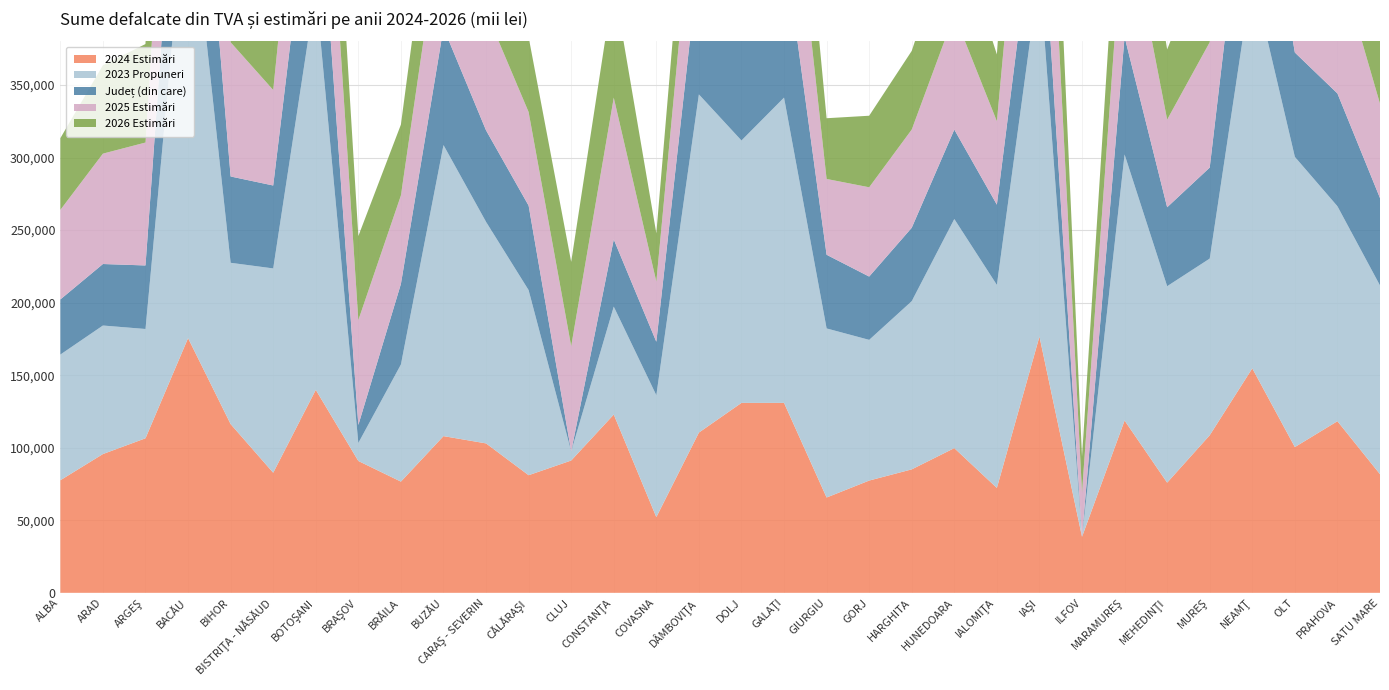

Reading left to right, what are all the values shown in this chart?

2024 Estimări: 77585	95646	106515	175540	116282	82763	139891	90866	76644	108005	102983	81060	91189	122876	52166	110435	130898	130918	65686	77373	85091	99728	72276	176644	38593	118758	75928	108600	154719	100458	118290	81761
2023 Propuneri: 86630	88588	75327	321311	111184	140826	275828	12412	80730	200625	152693	127568	6251	74386	84015	233100	180861	210410	116542	96974	115921	157917	139930	251273	0	183382	135405	121763	270795	200026	148159	130068
Județ (din care): 38001	42396	43794	139923	59494	57154	108429	12412	55548	80812	63076	58267	0	46301	36868	92846	81321	106715	50774	43627	50603	61633	55333	72737	0	81042	54414	62741	117627	71914	77751	60262
2025 Estimări: 61710	76076	84720	139622	92489	65829	111267	72274	60962	85906	81912	64474	72531	97734	41492	87839	104115	104131	52246	61541	67680	79322	57488	140500	30697	94458	60392	86379	123062	79903	94086	65032
2026 Estimări: 49449	60961	67888	111882	74113	52750	89160	57914	48850	68838	65637	51664	58120	78316	33248	70387	83429	83442	41865	49314	54233	63562	46066	112585	24598	75691	48393	69217	98611	64027	75393	52111